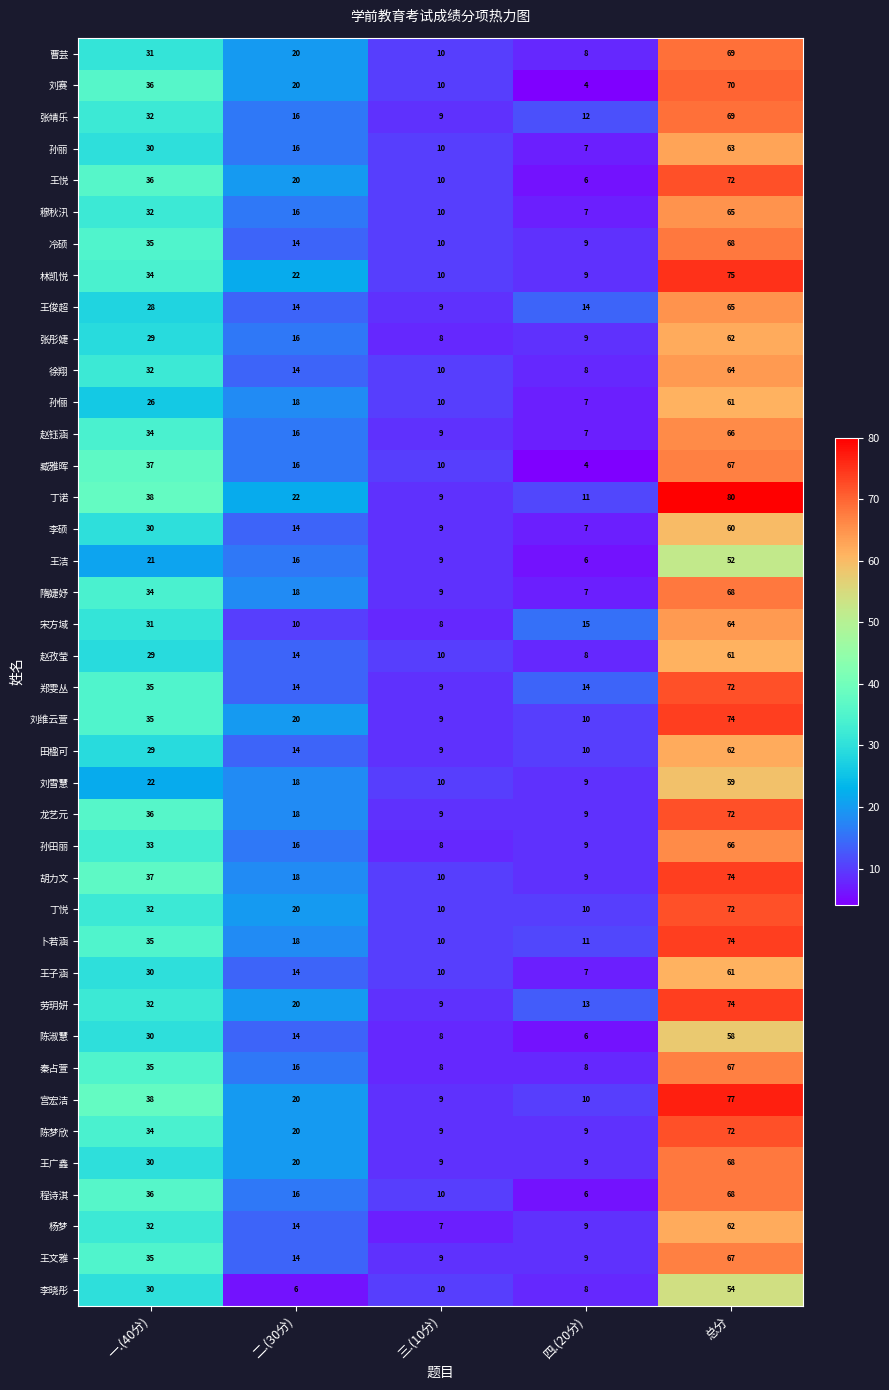

How many data points in 王悦 are less than 20?

2